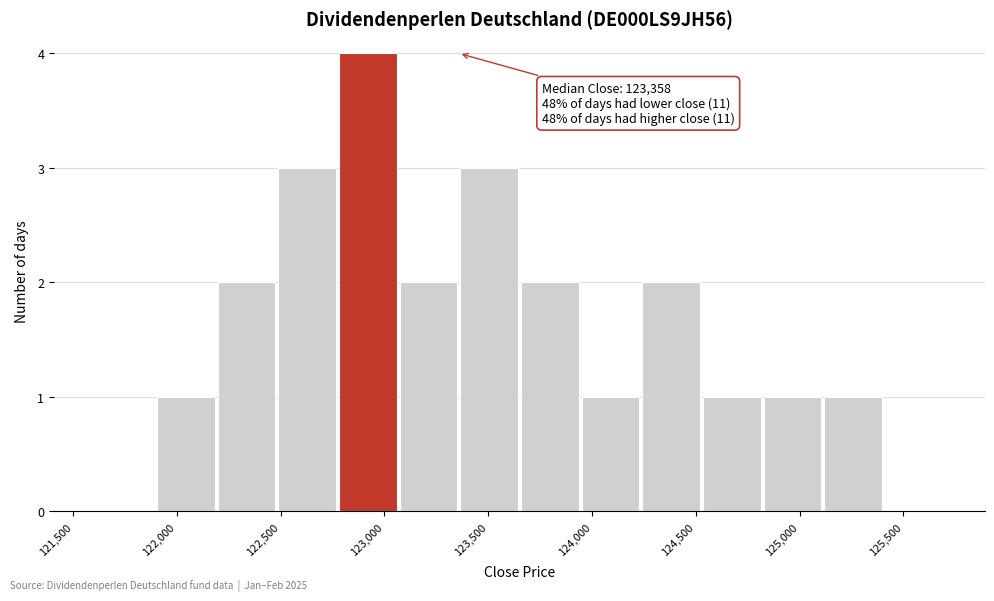

Which range on the x-axis has the tallest bar?

122800 to 123050